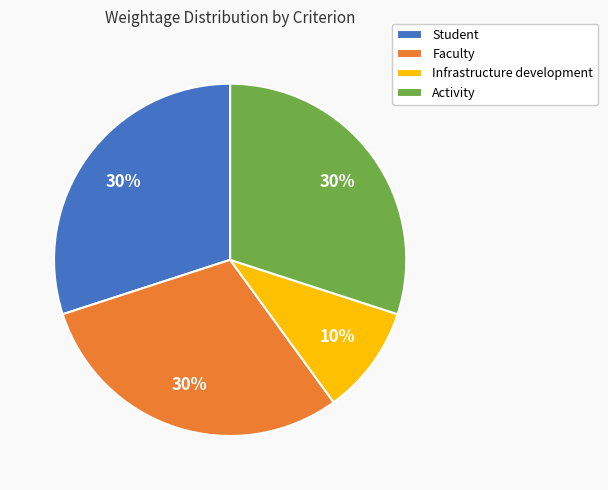

The Activity slice represents 30% of the pie. True or false?

True